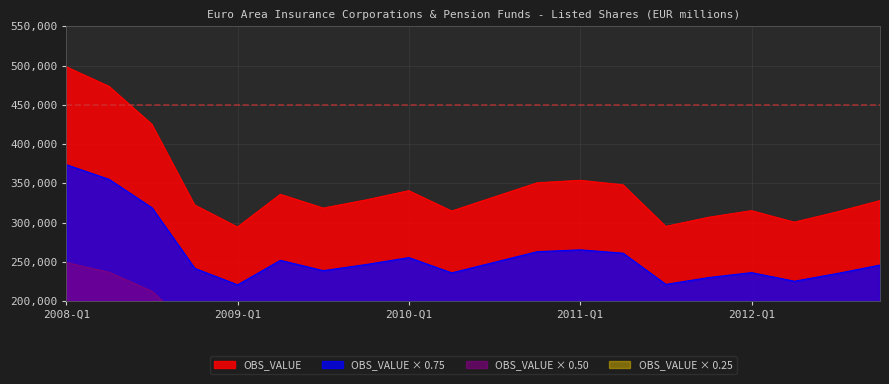

What is the maximum value for OBS_VALUE × 0.75?

373713.0